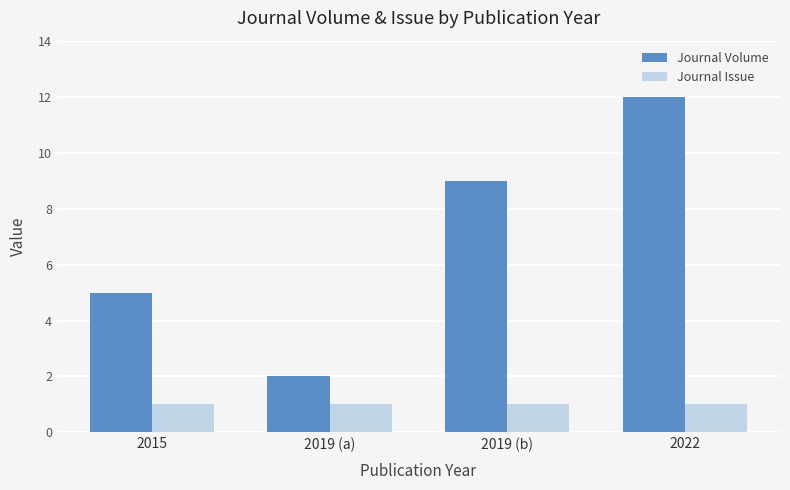

How many groups of bars are there?

4